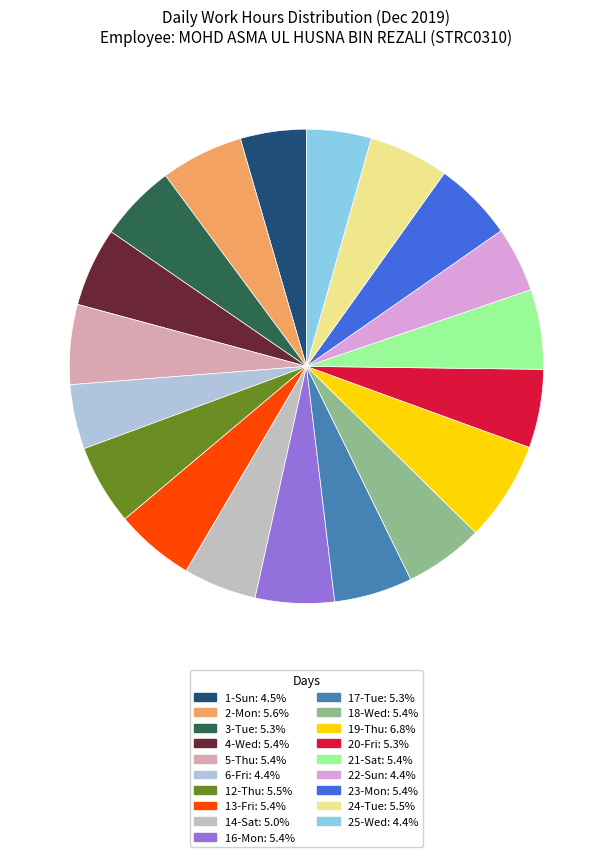

Approximately how many times larger is the value at 5-Thu compared to 17-Tue?

1.0